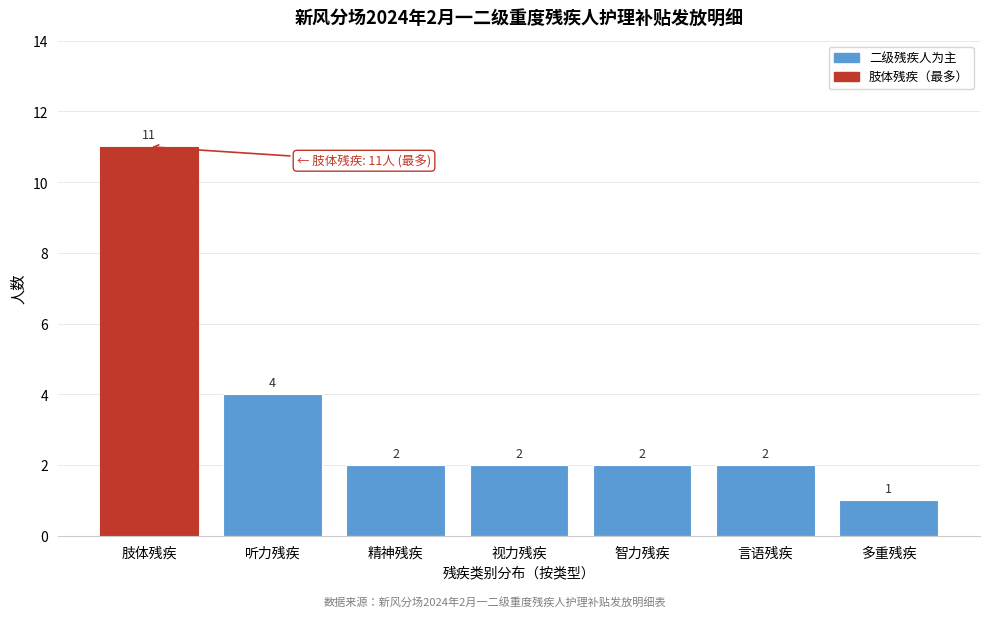

Reading left to right, what are all the values shown in this chart?

肢体残疾=11	听力残疾=4	精神残疾=2	视力残疾=2	智力残疾=2	言语残疾=2	多重残疾=1